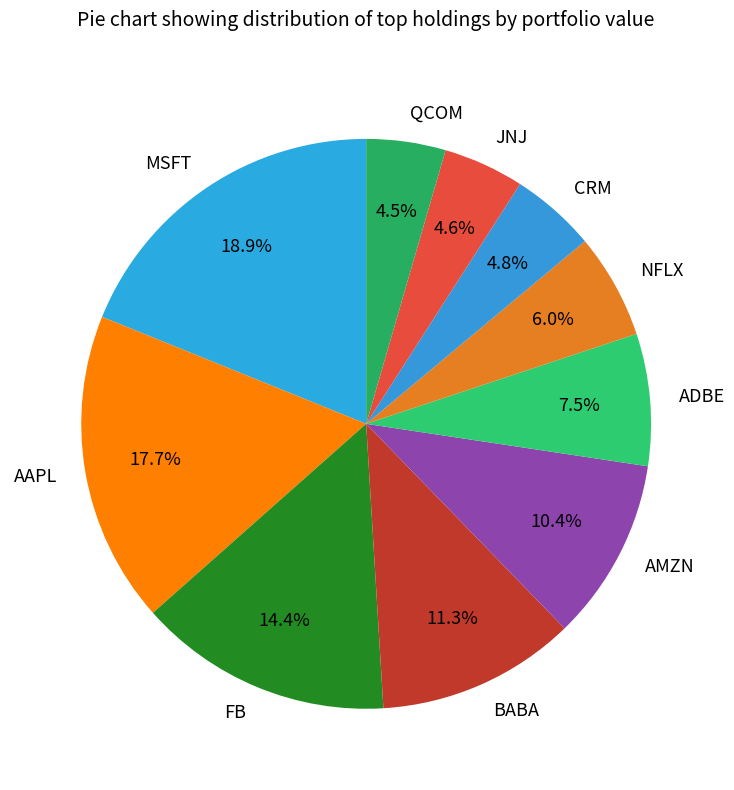

What percentage do NFLX and BABA together represent?

17.3%